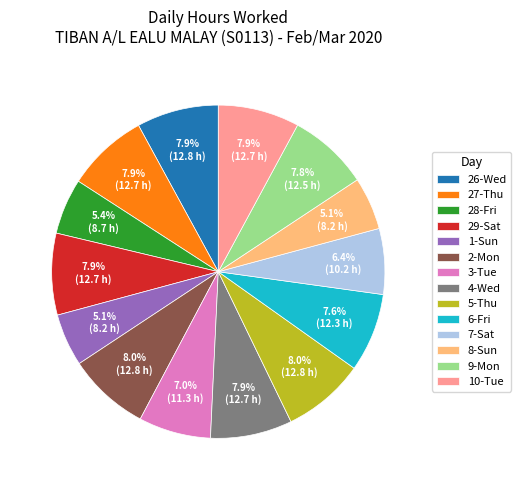

Which has a higher value, 2-Mon or 7-Sat?

2-Mon